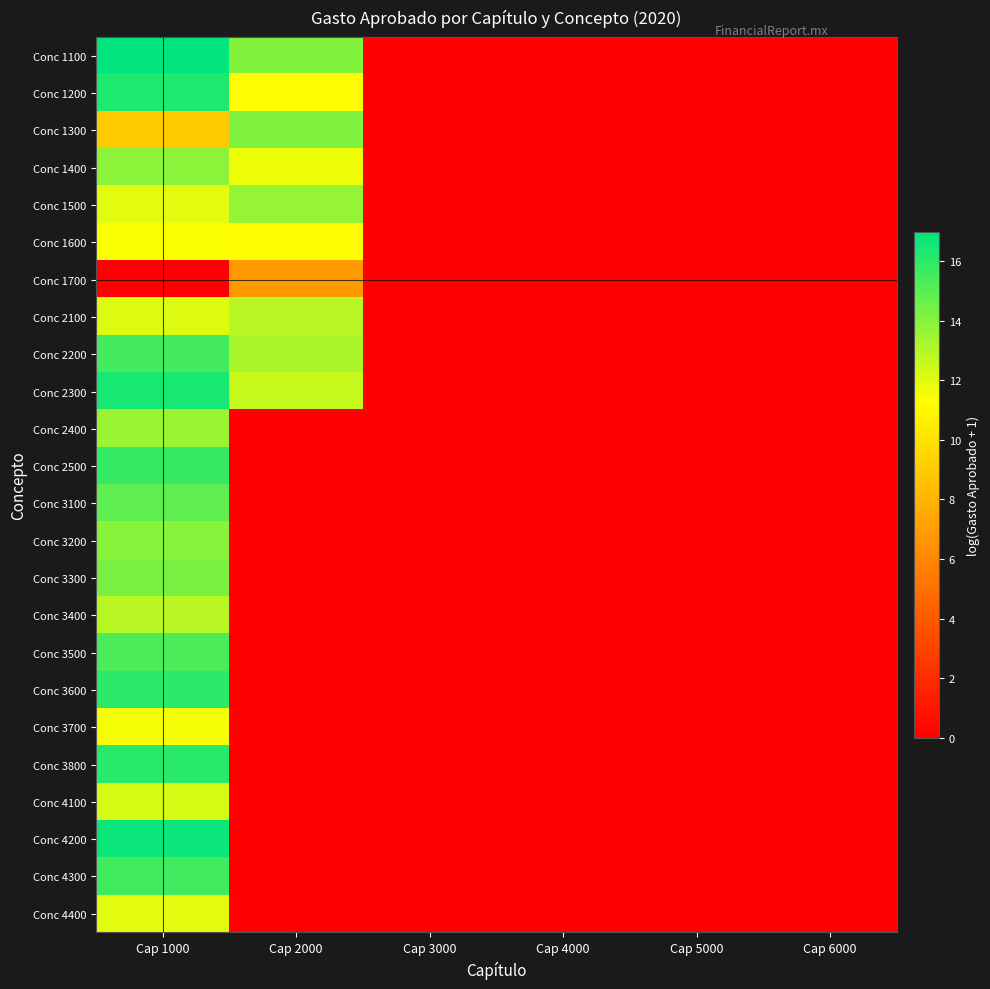

Which has a higher value, Cap 6000 or Cap 2000?

Cap 2000